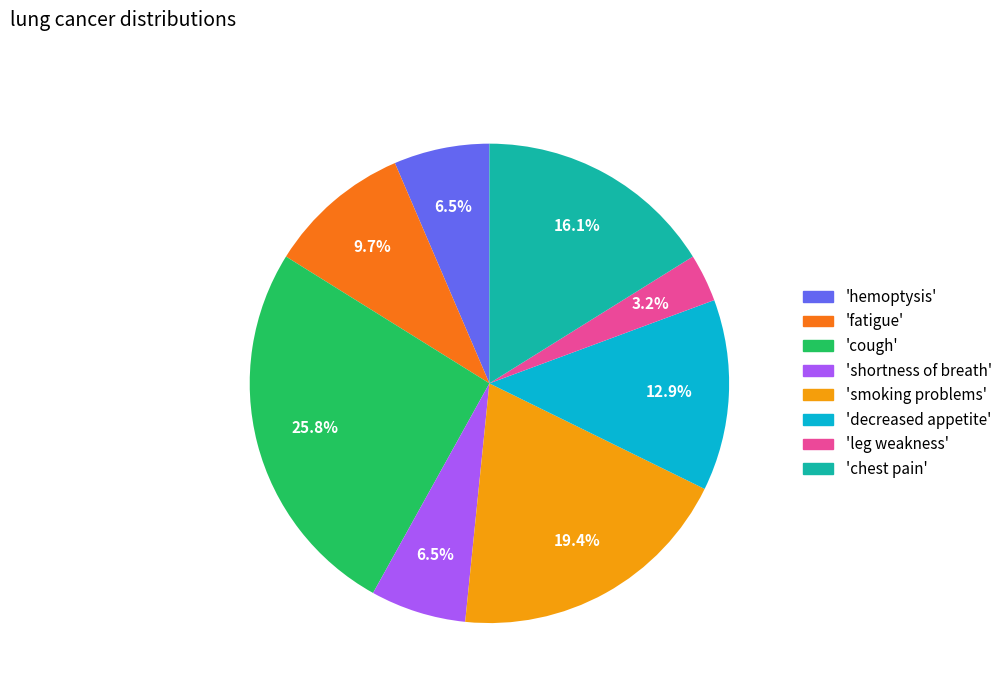

Combined, what portion of the pie is 'decreased appetite' and 'leg weakness'?

16.1%